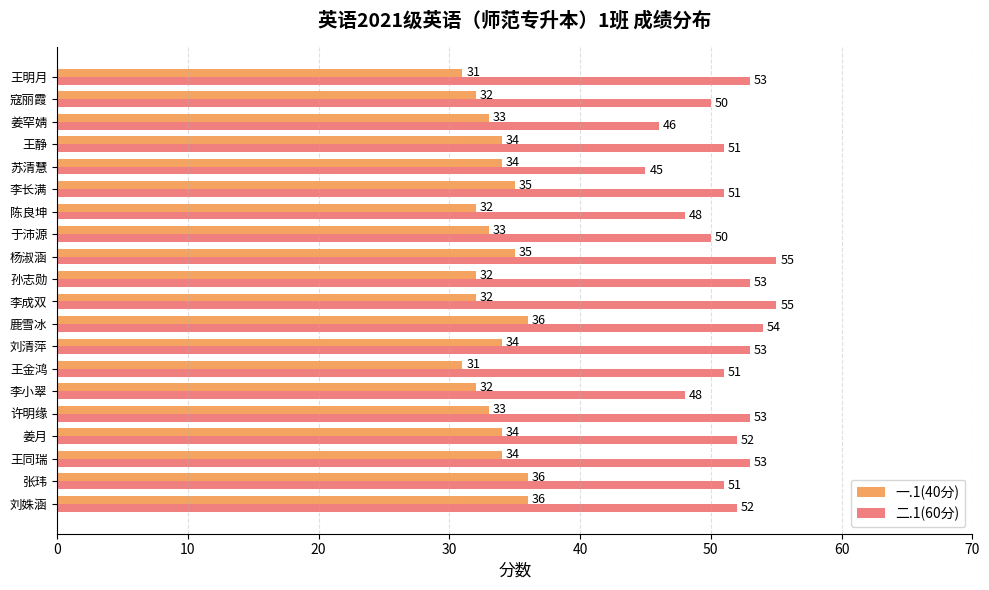

How many series are shown in this chart?

2